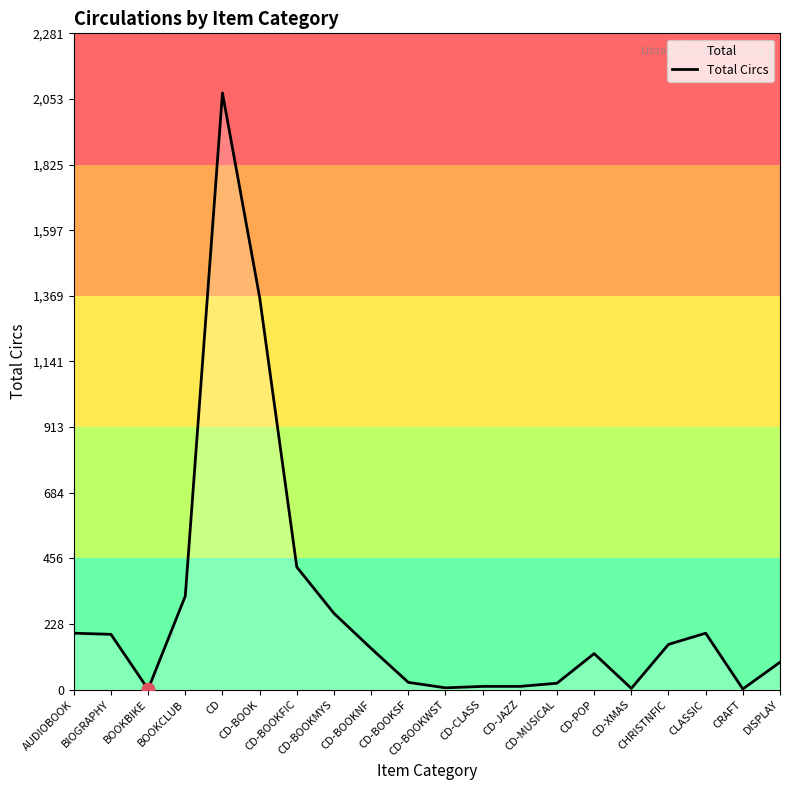

What is the change in value from BIOGRAPHY to CD?

+1882